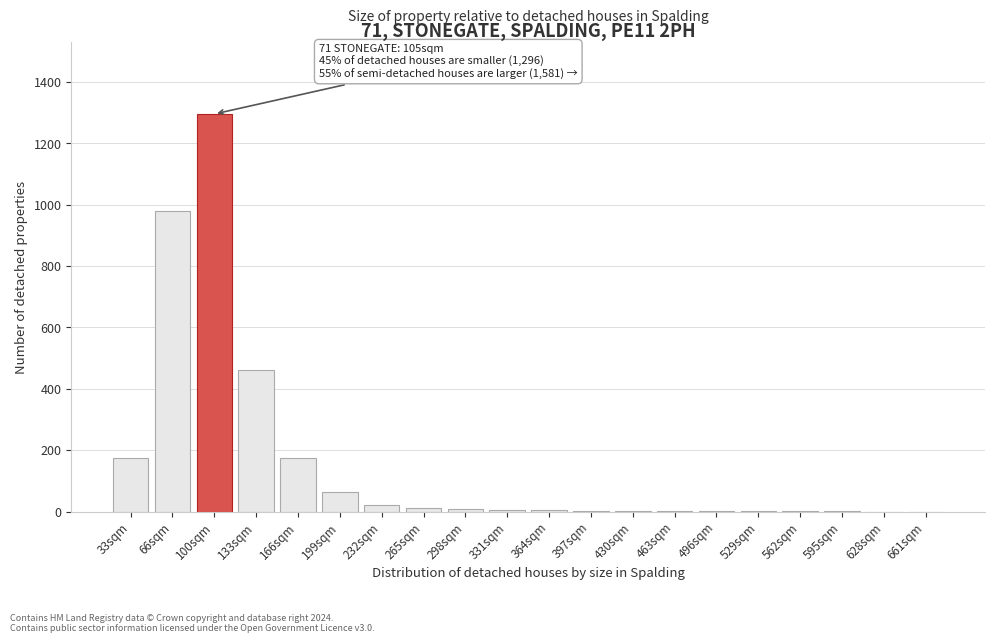

What is the greatest value displayed?

1296